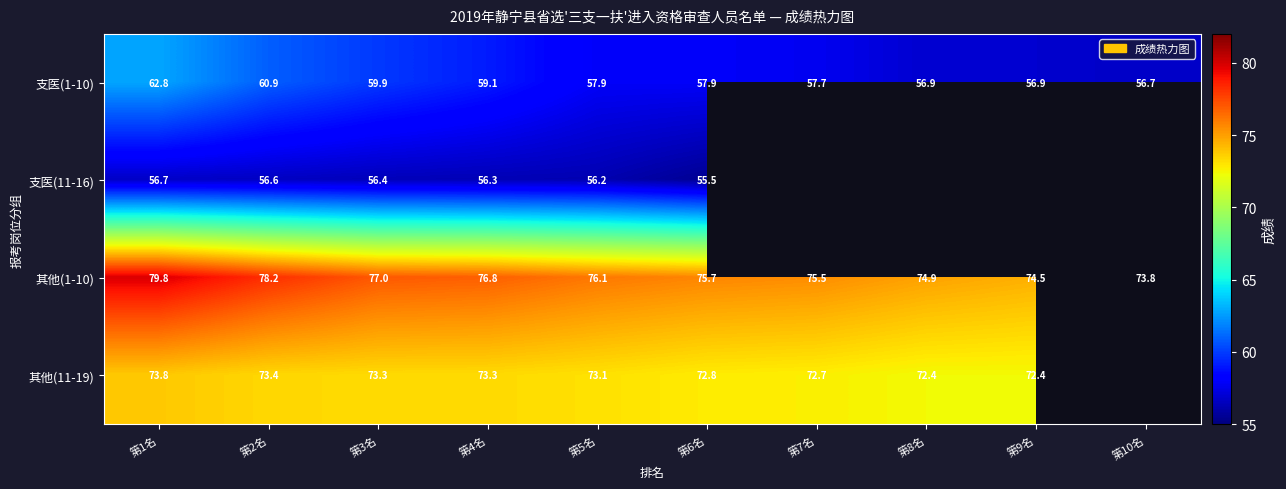

Is the value of 其他(1-10) at 第6名 greater than the value of 其他(11-19) at 第4名?

Yes